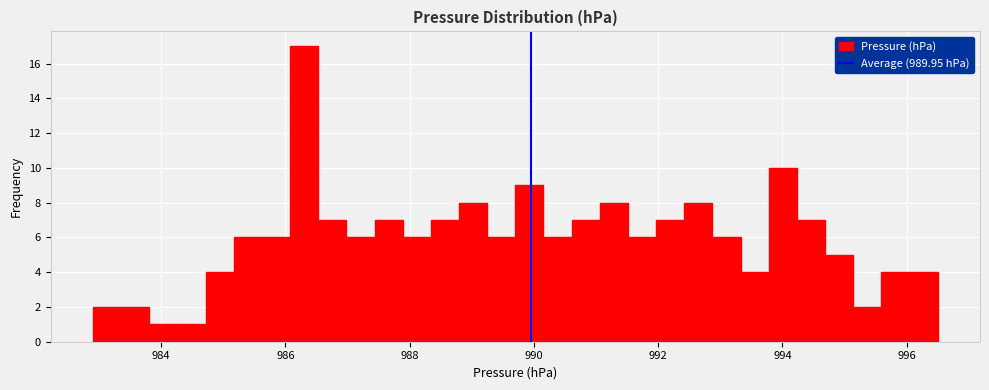

Read against the x-axis, roughly where is the centre of the tallest bar?

986.4